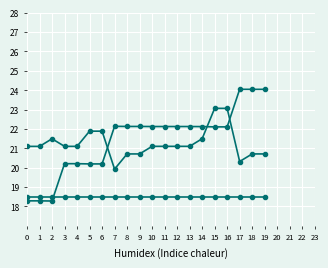

True or false: coordinateuncertaintyinmeters has a value of 18.5 at 18.

True